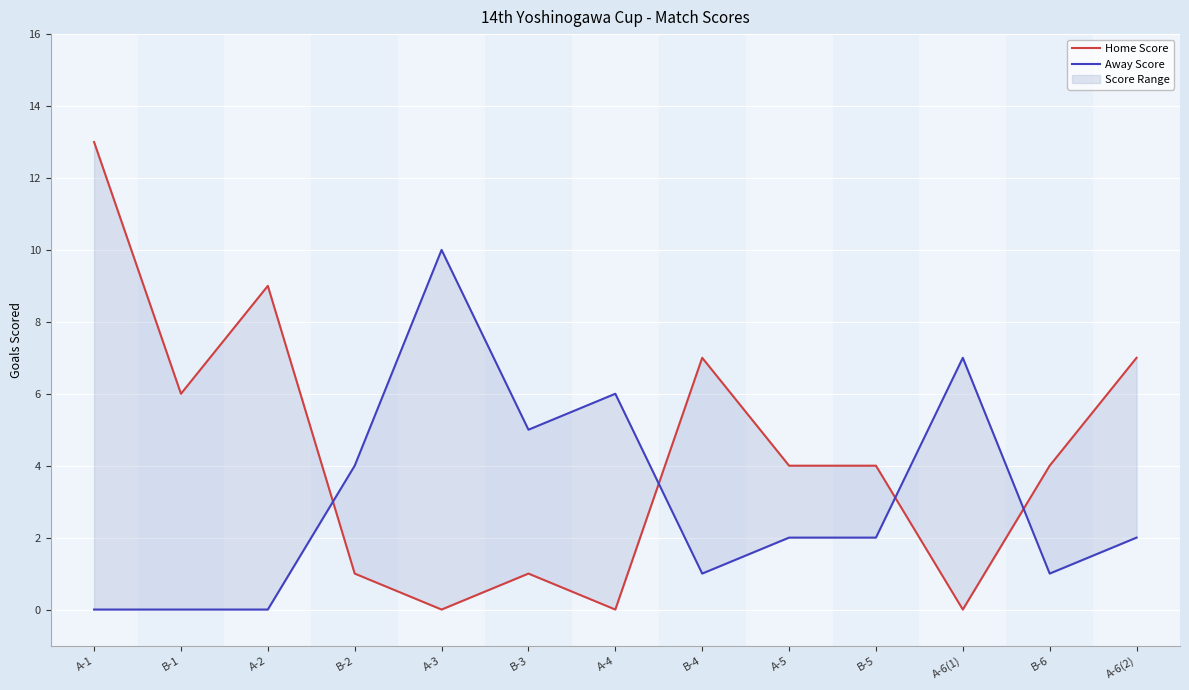

Reading left to right, list all the values displayed in this chart.

Home Score: A-1=13	B-1=6	A-2=9	B-2=1	A-3=0	B-3=1	A-4=0	B-4=7	A-5=4	B-5=4	A-6(1)=0	B-6=4	A-6(2)=7
Away Score: A-1=0	B-1=0	A-2=0	B-2=4	A-3=10	B-3=5	A-4=6	B-4=1	A-5=2	B-5=2	A-6(1)=7	B-6=1	A-6(2)=2